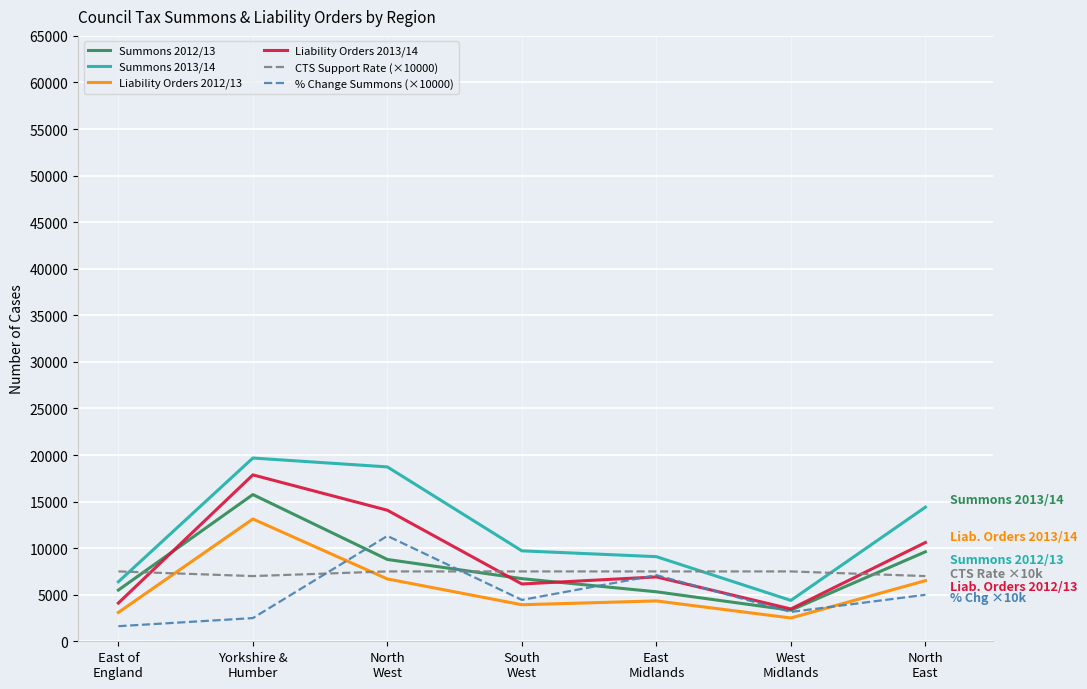

True or false: % Change Summons (×10000) has a value of 3150 at West
Midlands.

True